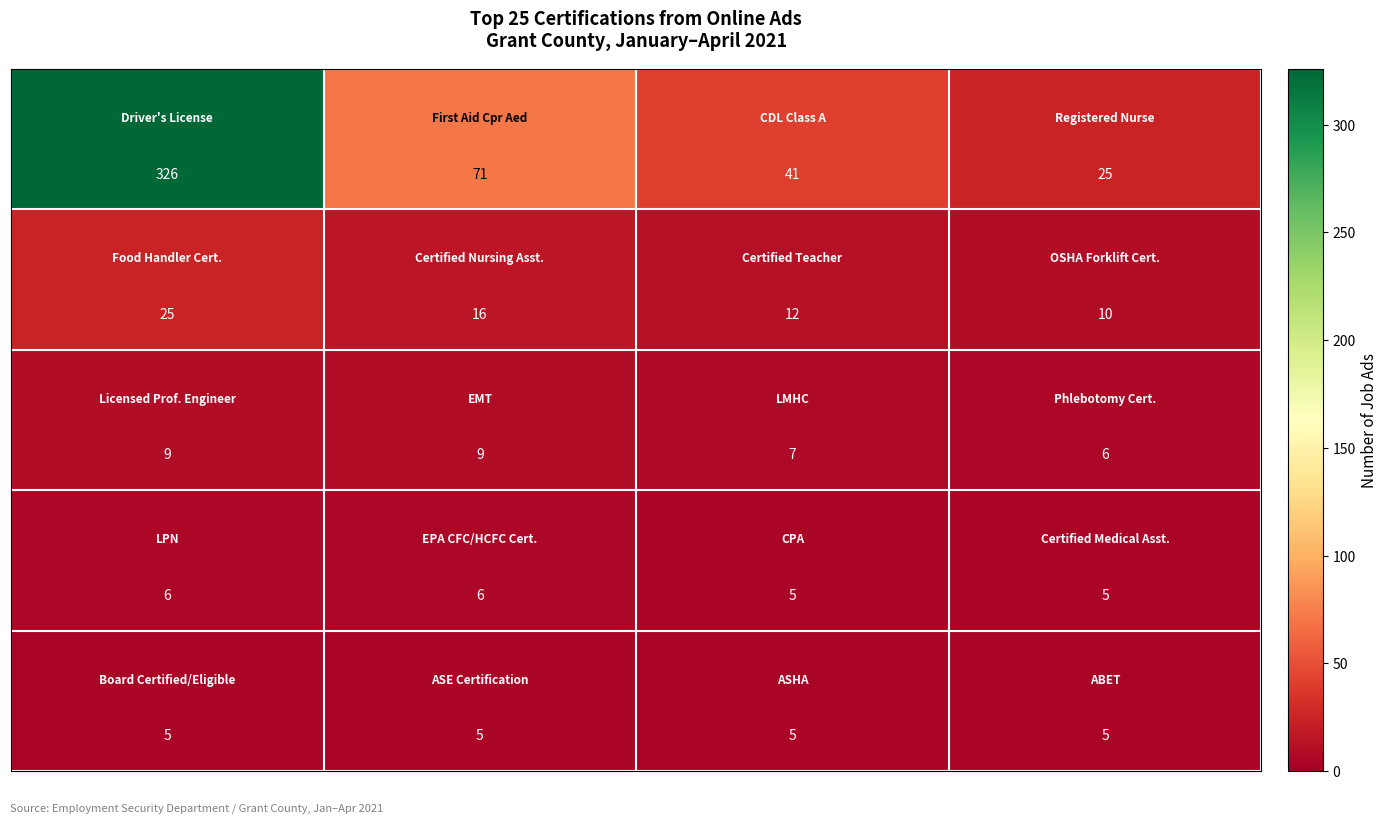

How many series are shown in this chart?

5